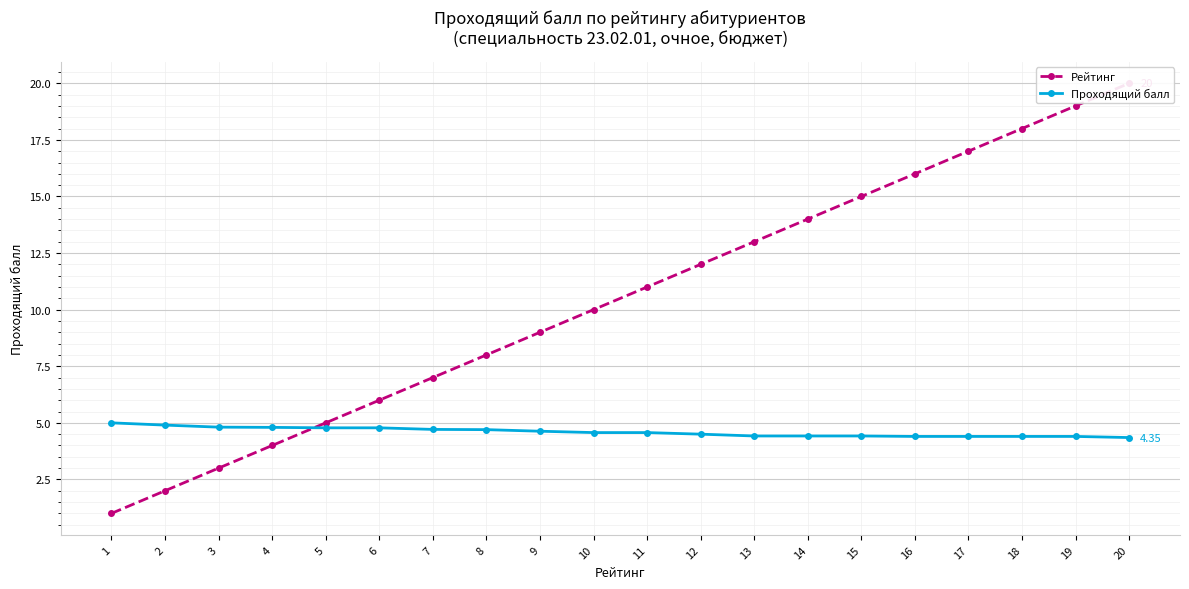

Which category has the highest value across all series?

20